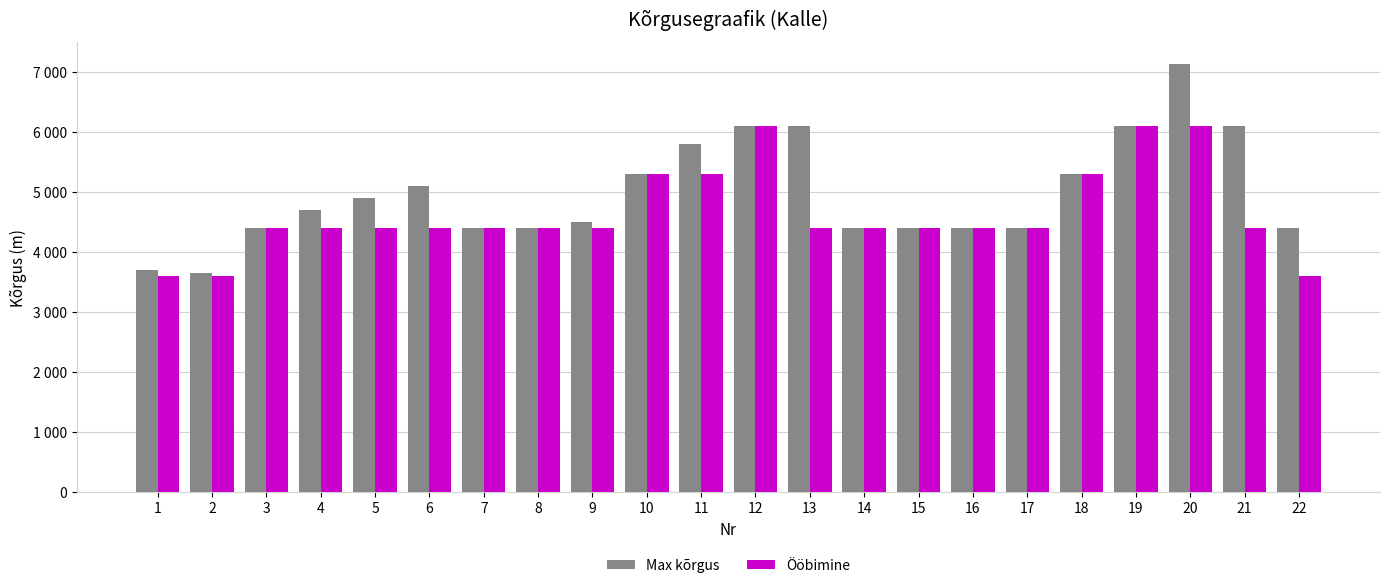

What are all the series names shown in the legend?

Max kõrgus, Ööbimine